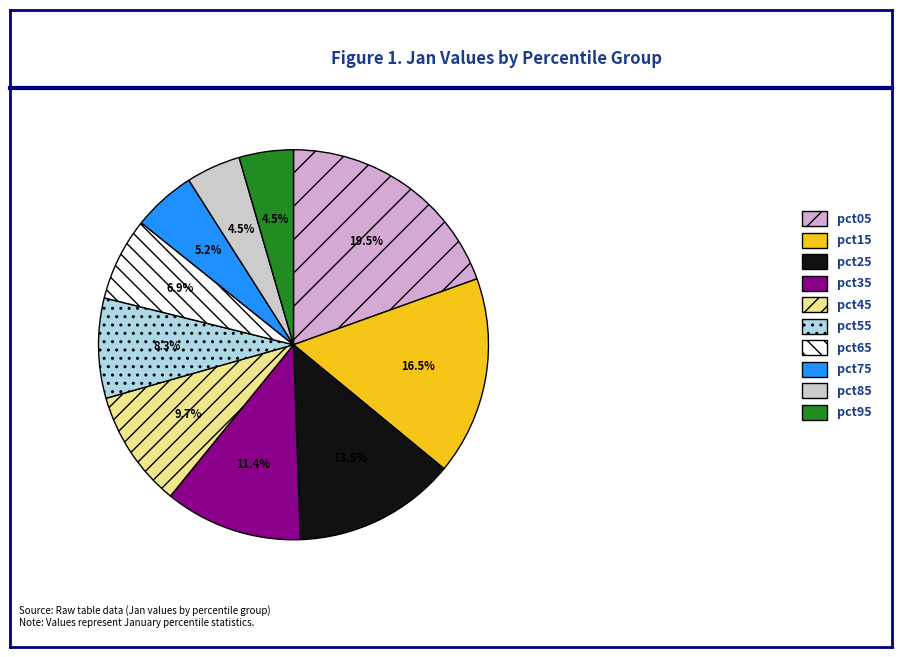

What is the largest slice in the pie chart?

pct05